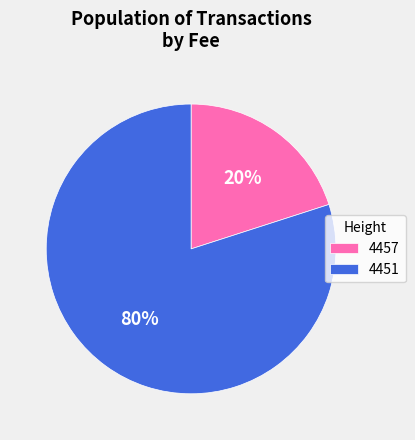

Between 4451 and 4457, which is larger?

4451